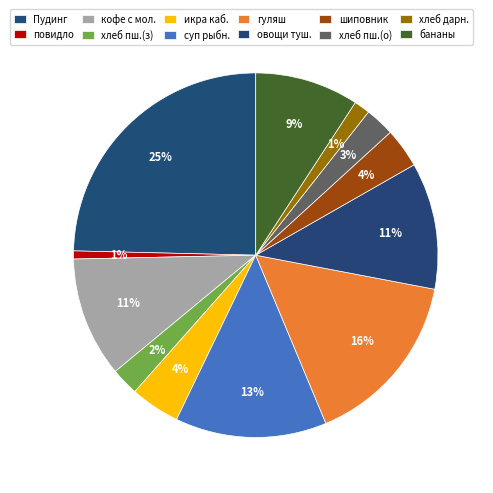

Count the number of slices in the pie.

12